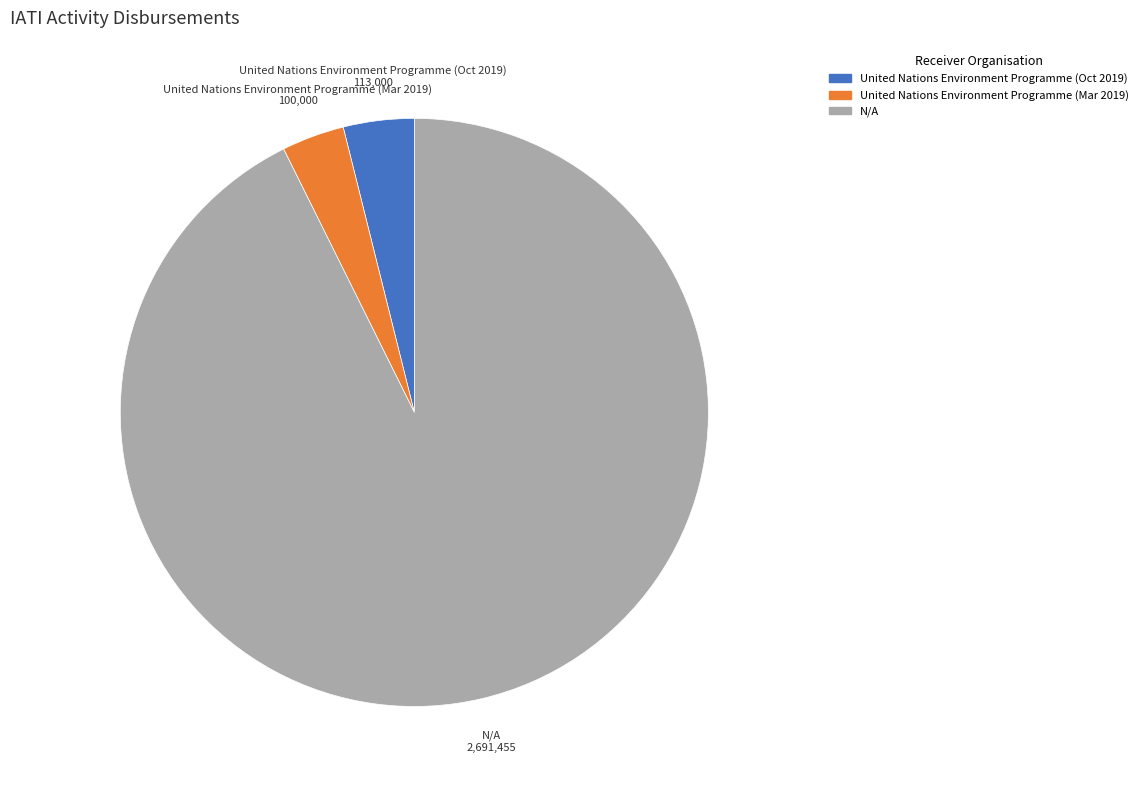

Is the sum of United Nations Environment Programme (Mar 2019) and N/A greater than half?

Yes